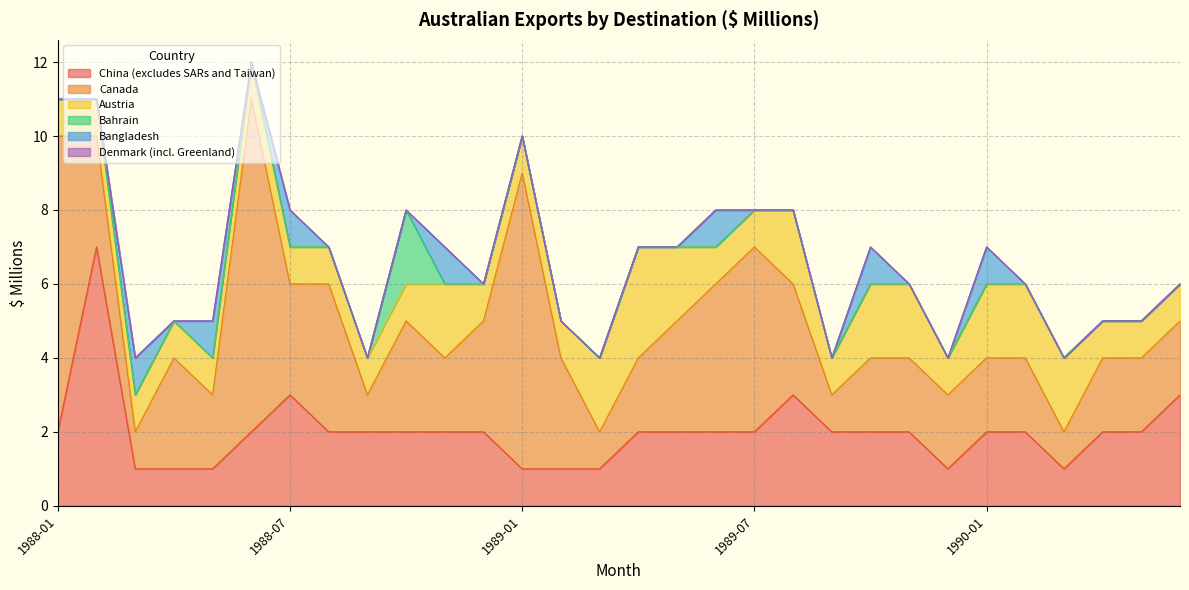

Does the chart have visible grid lines?

Yes